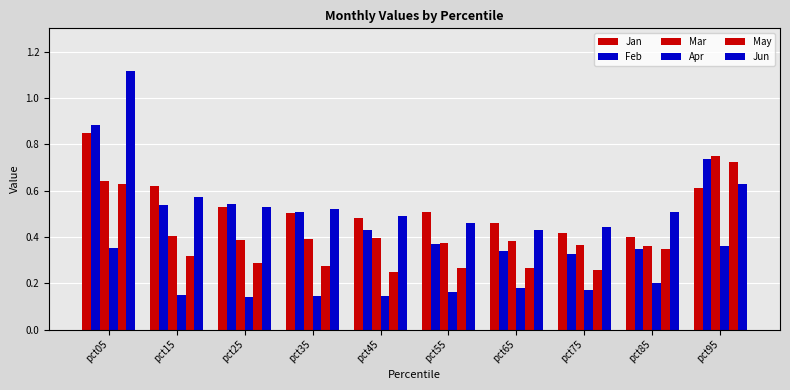

How many distinct data groups are displayed?

6